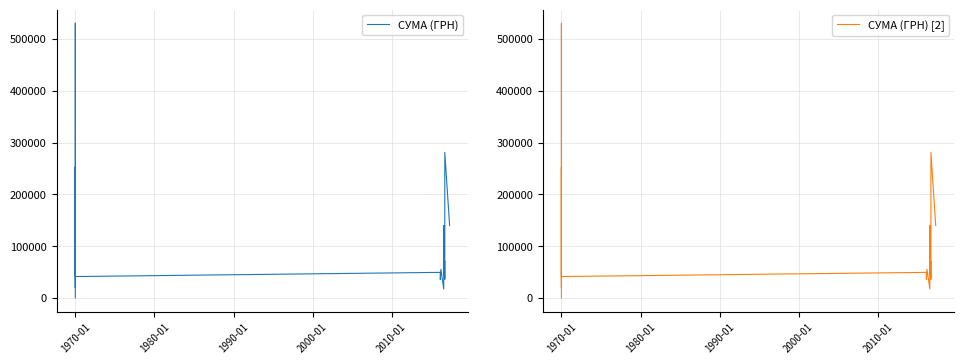

What is the greatest value displayed?

530182.5